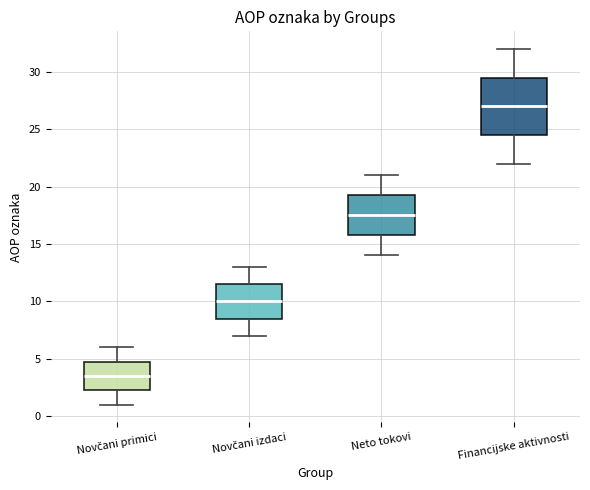

Which box's median line is the highest?

Financijske aktivnosti